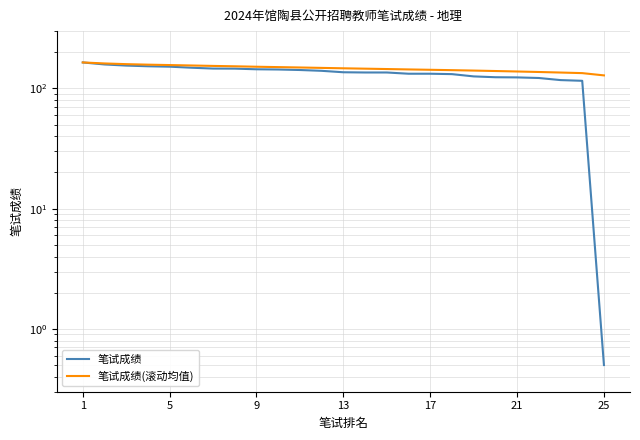

Is it true that 笔试成绩 equals 46.9 at 7?

False